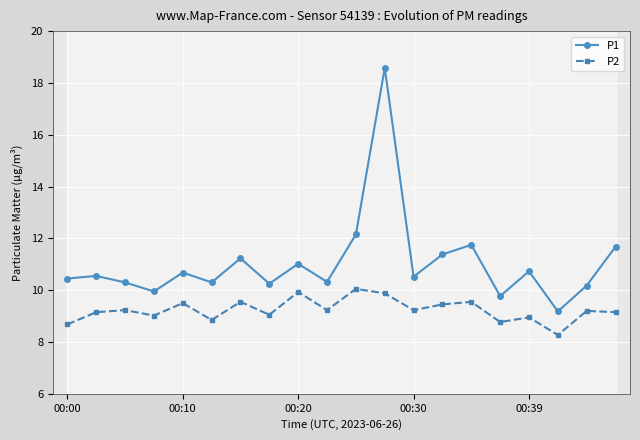

What position from the left is 5?

6